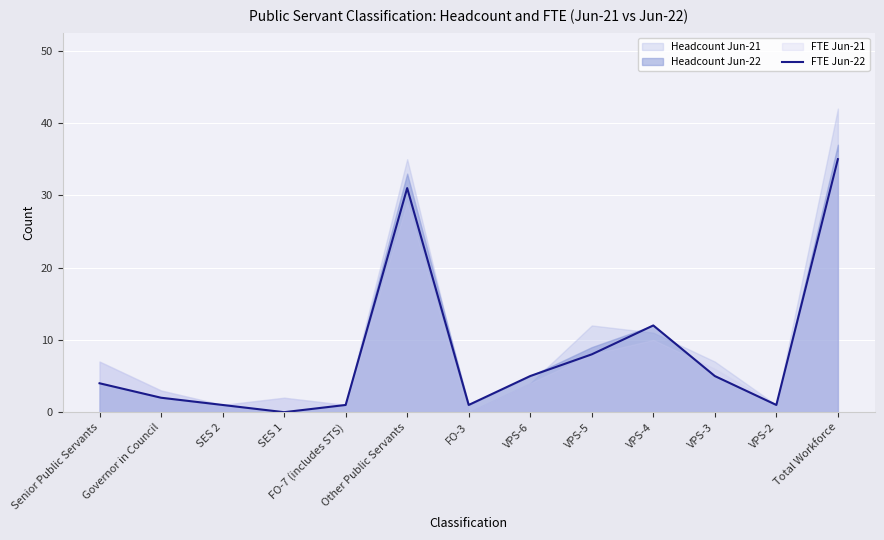

At which label is the value closest to 17?

VPS-4